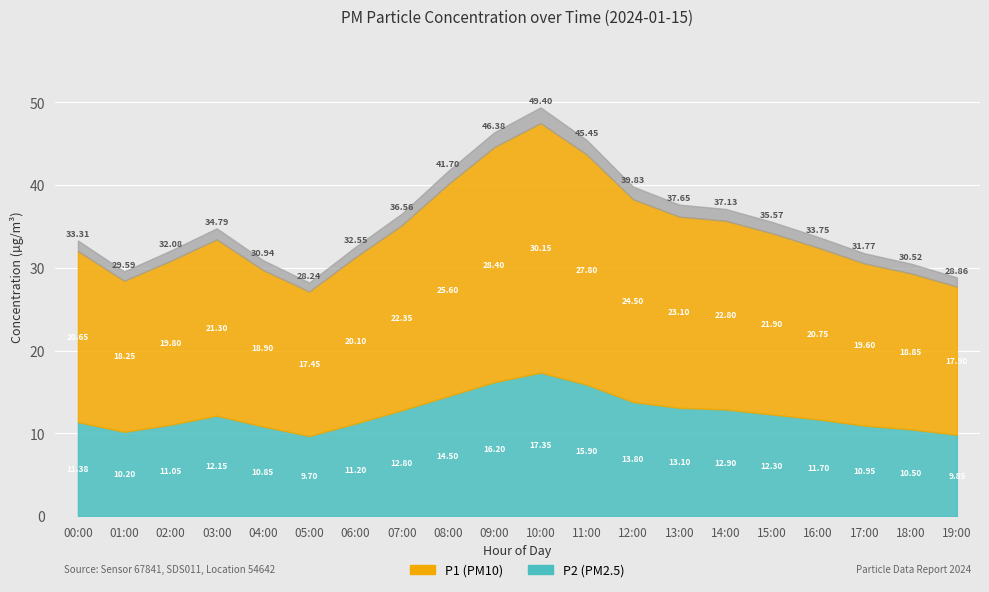

At which label does P1 first exceed 21?

03:00